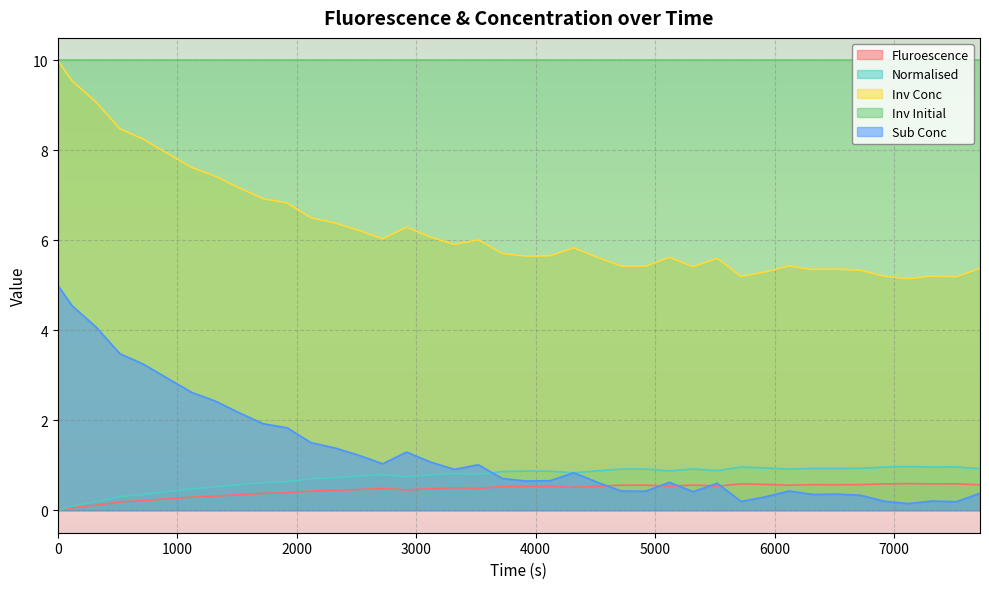

What value does the Fluroescence series have at 1120?

0.3